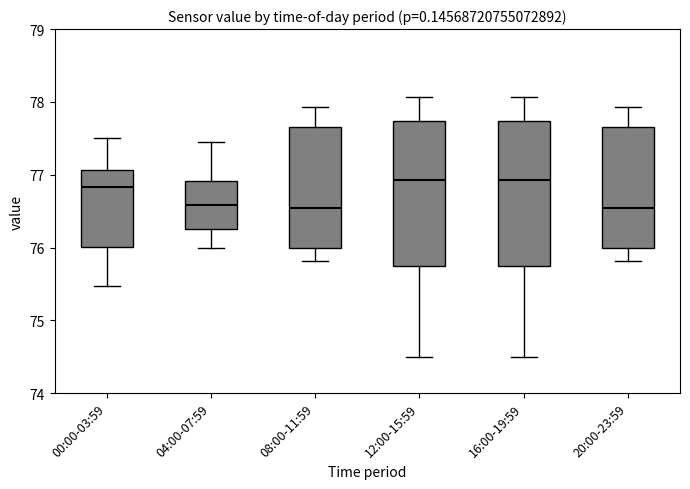

Where does the median line of the box for 16:00-19:59 sit on the y-axis? The values are not printed on the chart, so give them approximately, as read against the axis.

76.9